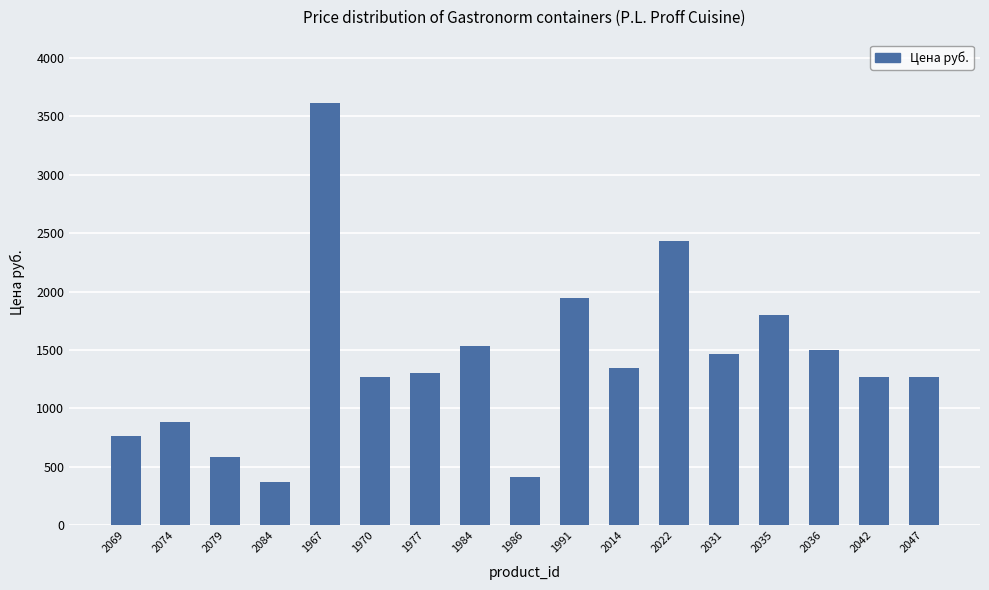

What is the change in value from 1991 to 2031?

-479